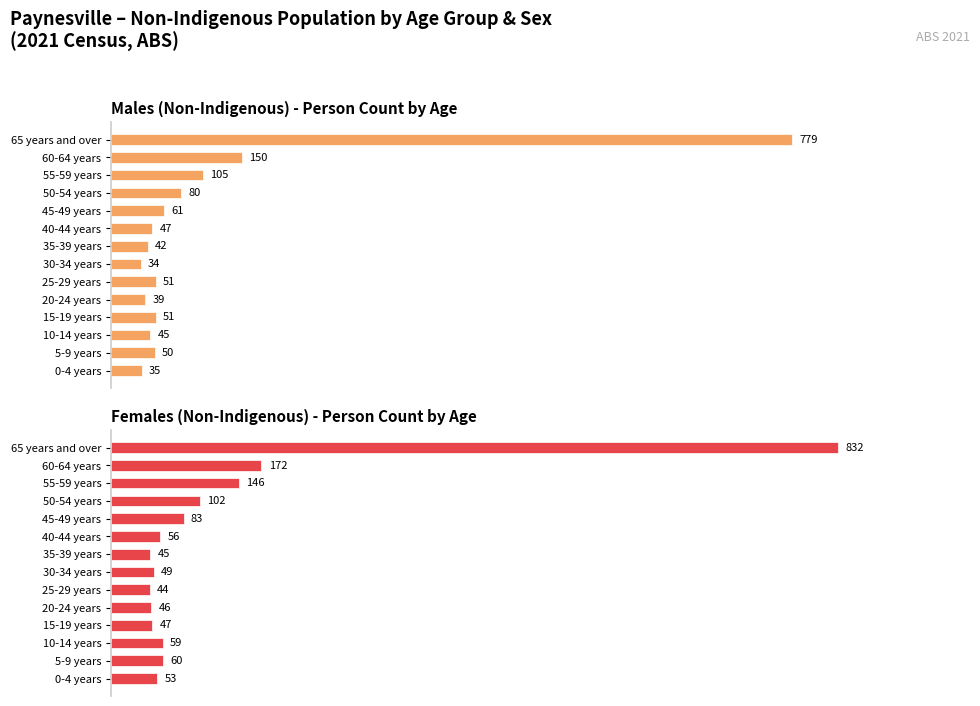

What is the value of the Females (Non-Indigenous) bar at the 7th from the left?

49